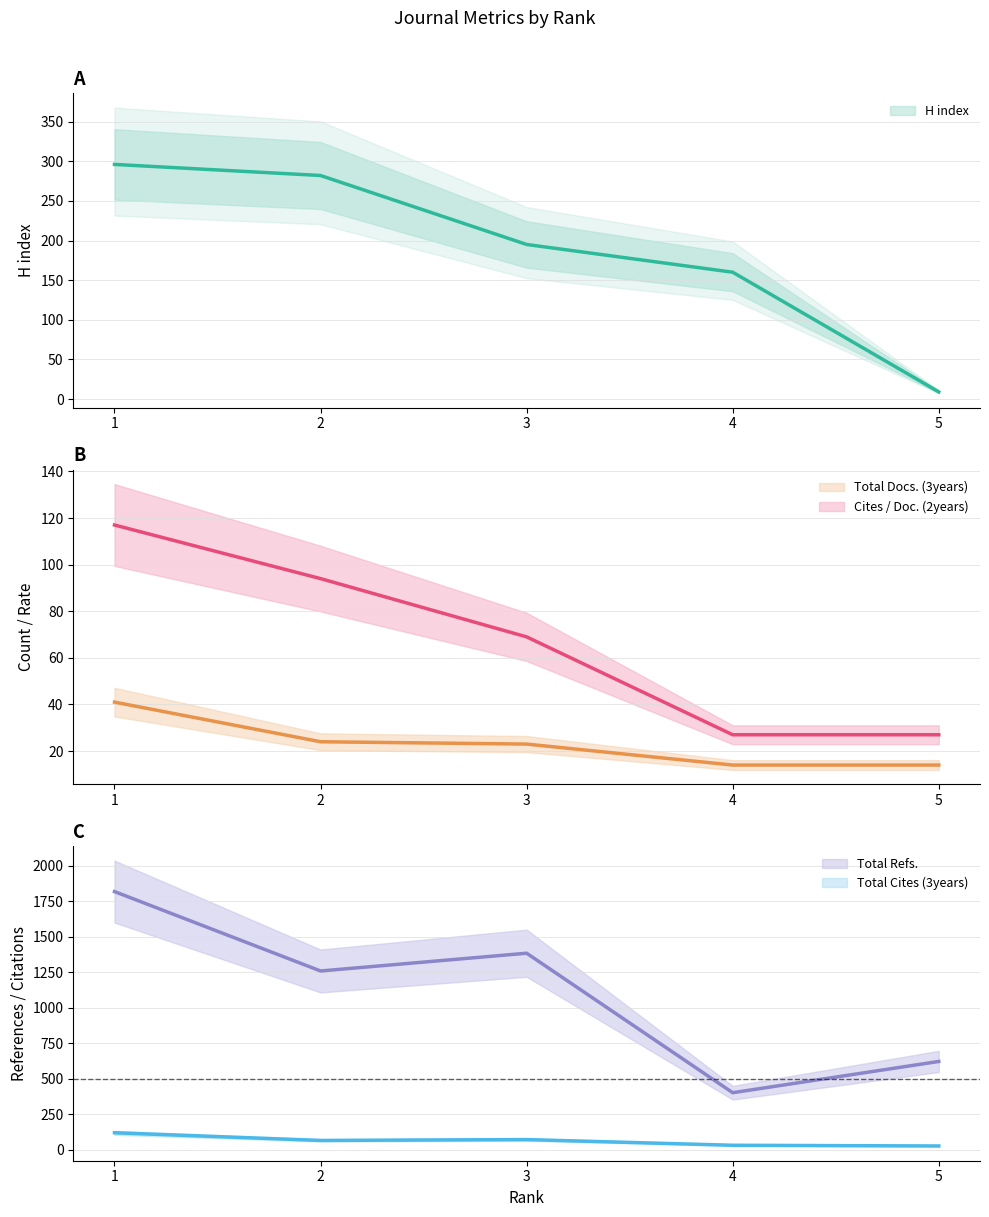

True or false: Total Refs. has more than 2 points higher than both neighbors.

False